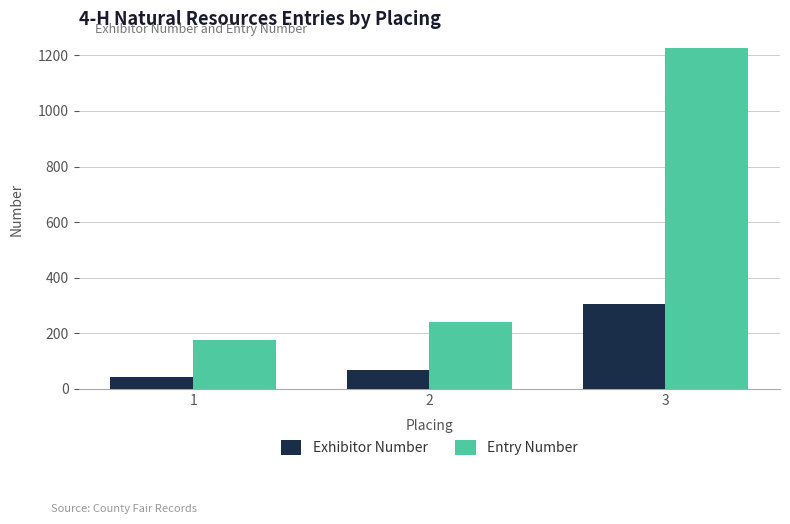

What is the spread (max minus min) of values at 2?

176